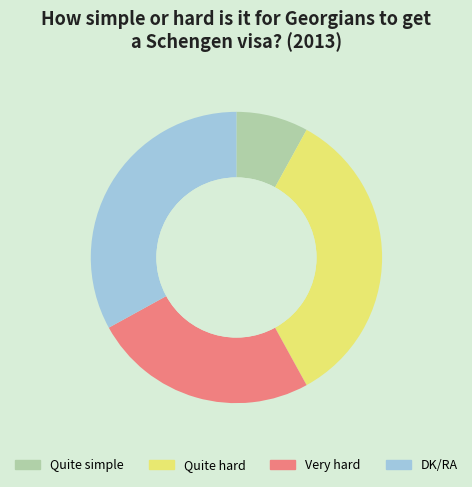

Is it true that Quite simple is 2% of the pie?

False